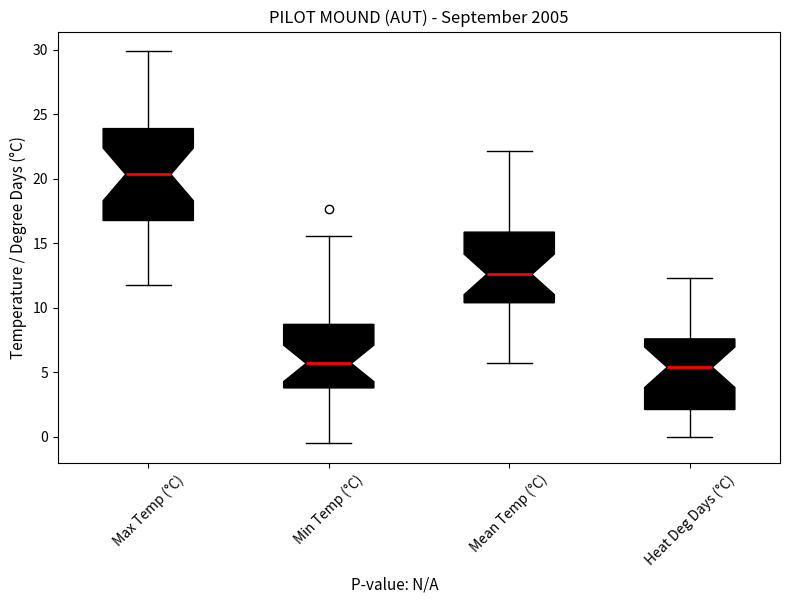

Reading left to right, read every box against the y-axis: the position of its median line, the range the box covers, and the ends of its whiskers. The values are not printed on the chart, so give them approximately, as read against the axis.

Max Temp (°C): median 20.5, box 17.0 to 24.0, whiskers 12.0 to 30.0
Min Temp (°C): median 5.5, box 4.0 to 8.5, whiskers -0.5 to 15.5
Mean Temp (°C): median 12.5, box 10.5 to 16.0, whiskers 5.5 to 22.0
Heat Deg Days (°C): median 5.5, box 2.0 to 7.5, whiskers 0.0 to 12.5